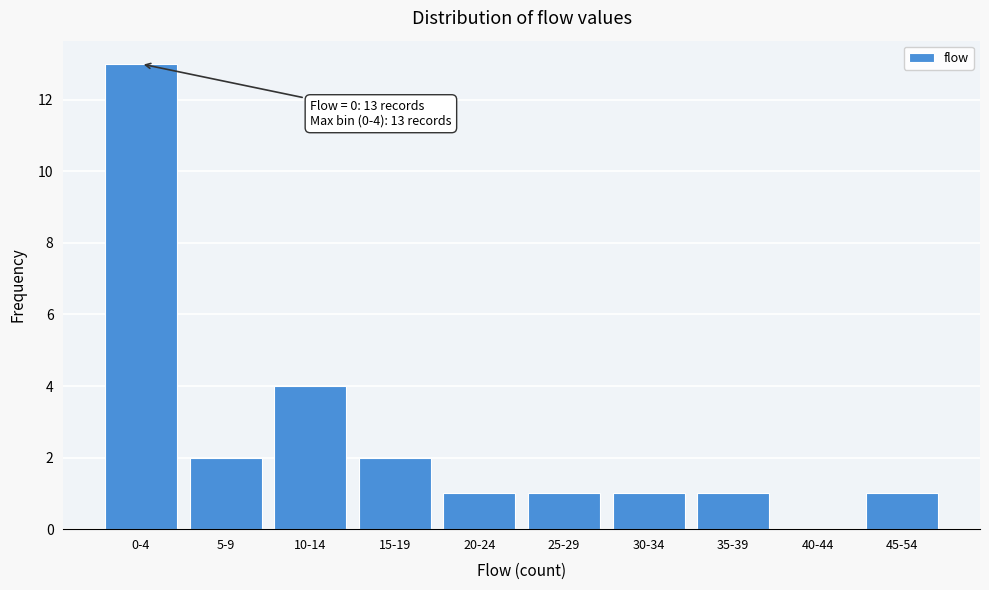

Reading left to right, extract all data points from this chart.

0-4=13	5-9=2	10-14=4	15-19=2	20-24=1	25-29=1	30-34=1	35-39=1	40-44=0	45-54=1